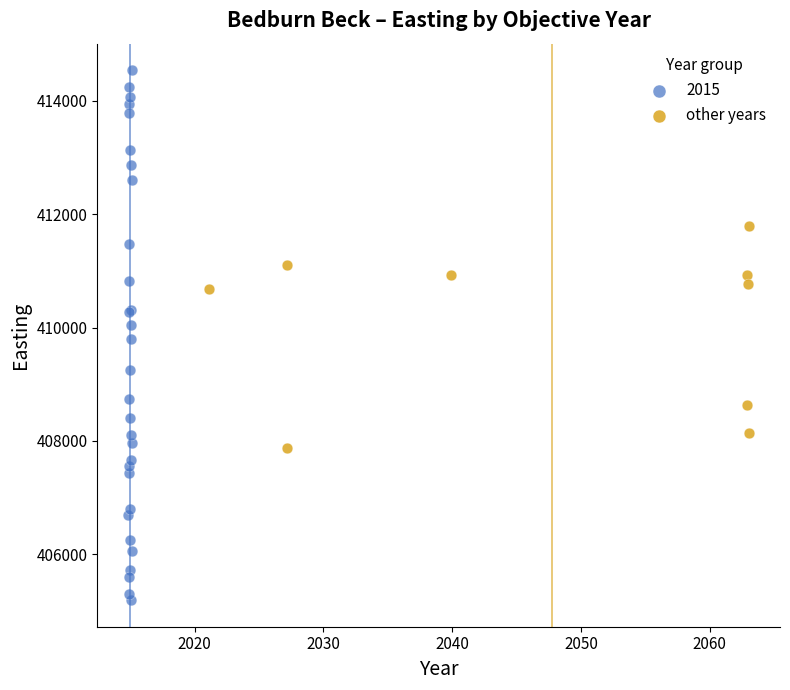

Which series has the largest Y range (max minus min)?

2015